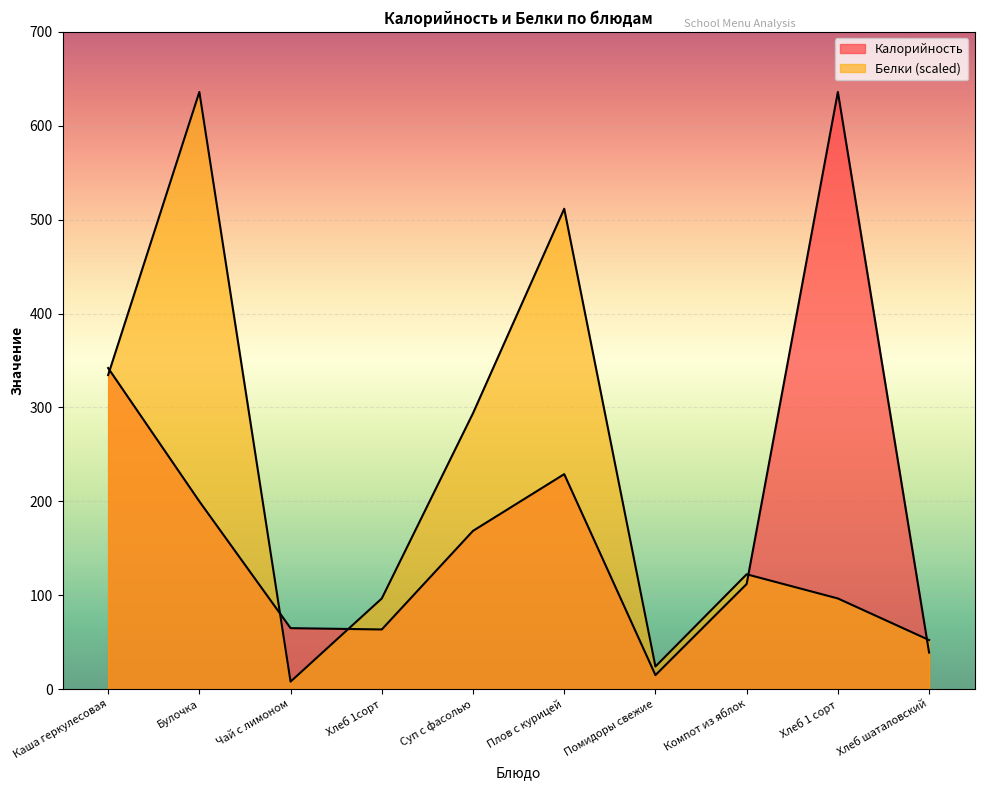

At which category does the chart reach its peak across all series?

Хлеб 1 сорт